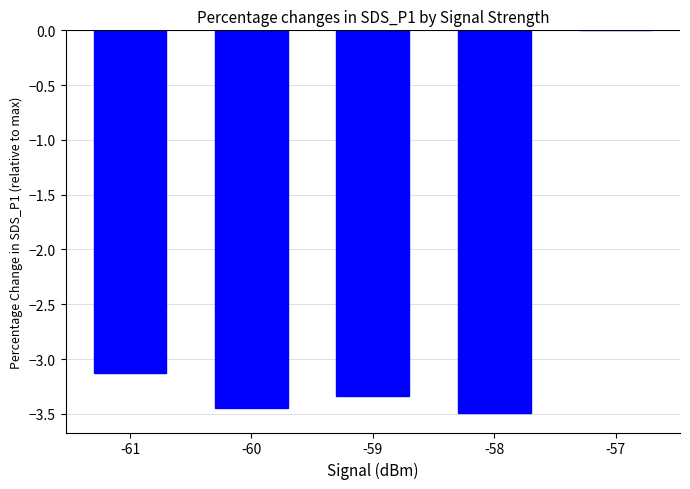

What is the sum of all values?

-13.4